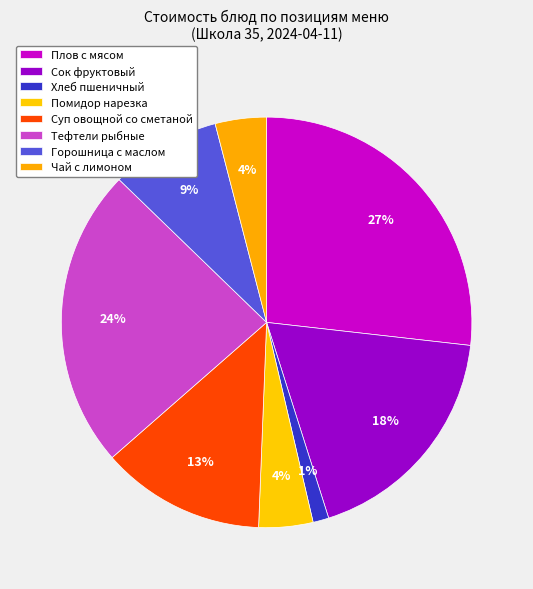

How many segments does this pie chart have?

8